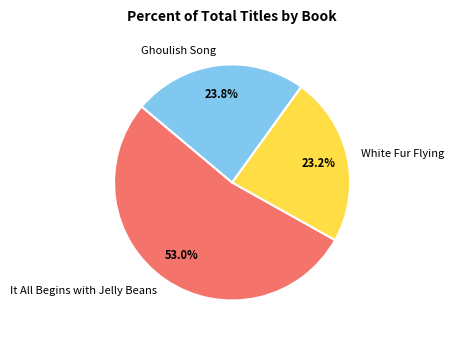

Does any single category account for the majority?

Yes